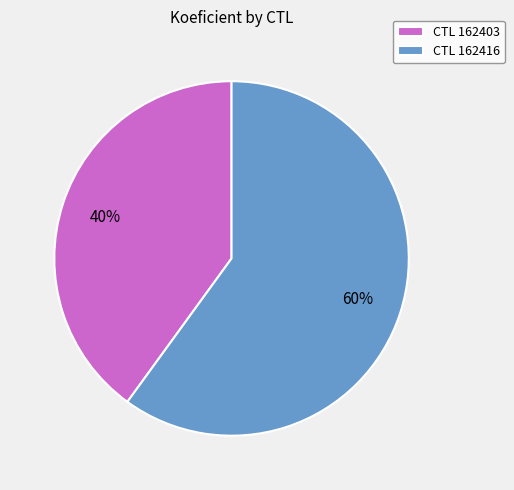

To the nearest percent, what percentage of the pie is CTL 162403?

40%